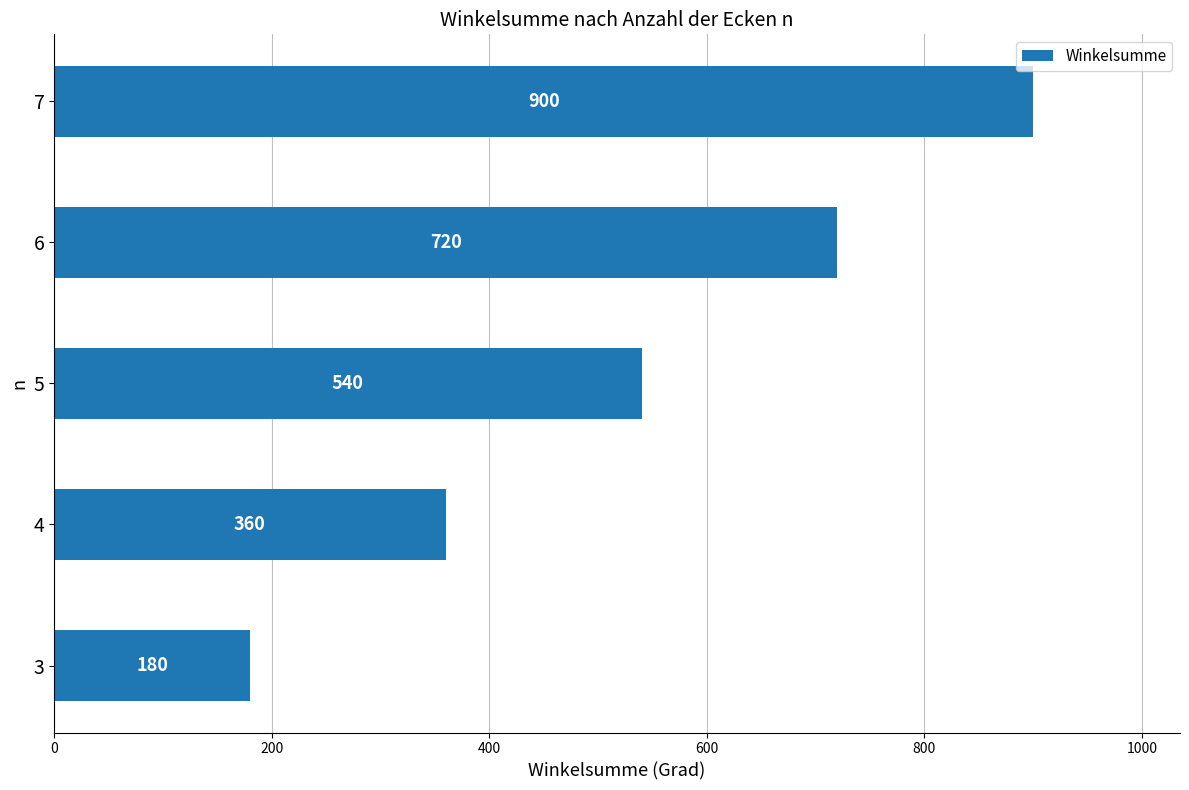

The value at 6 is 720. True or false?

True